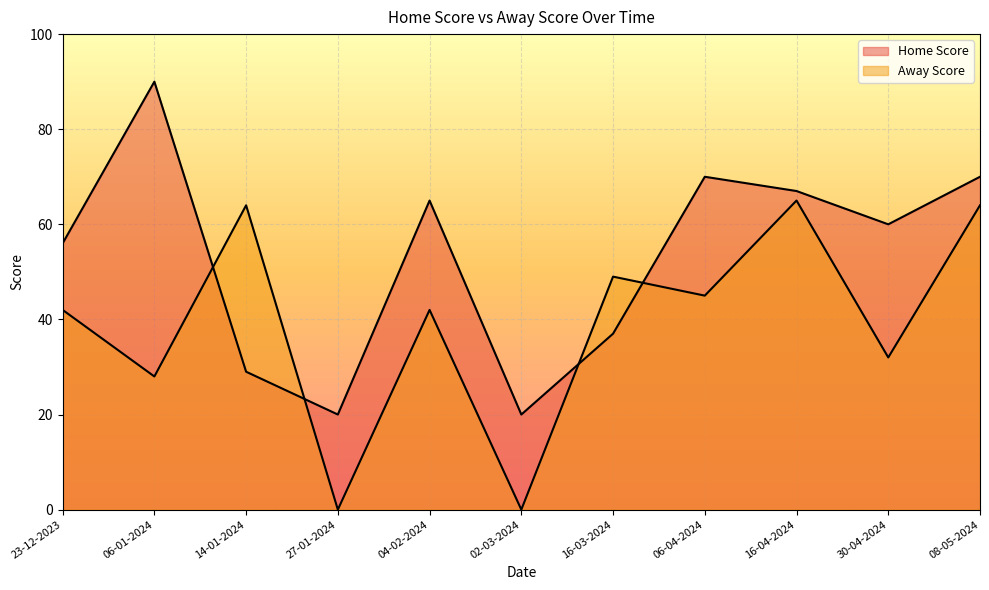

Rank the series by their average value, from lowest to highest.

Away Score, Home Score